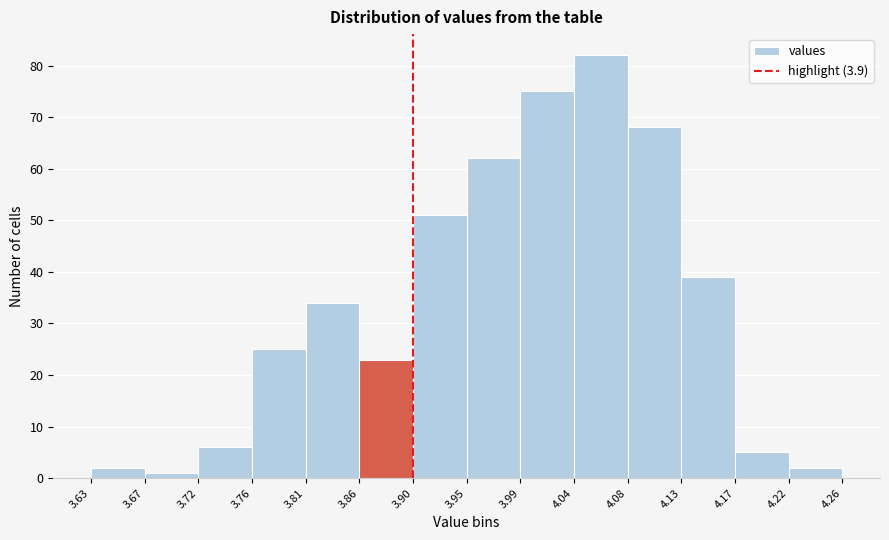

Reading left to right, transcribe this chart: for each bar, give the range it covers on the x-axis and its height. The values are not printed on the chart, so give them approximately, as read against the axis.

3.63 to 3.67: 2
3.67 to 3.72: 1
3.72 to 3.76: 6
3.76 to 3.81: 25
3.81 to 3.86: 34
3.86 to 3.90: 23
3.90 to 3.95: 51
3.95 to 3.99: 62
3.99 to 4.04: 75
4.04 to 4.08: 82
4.08 to 4.13: 68
4.13 to 4.17: 39
4.17 to 4.22: 5
4.22 to 4.26: 2